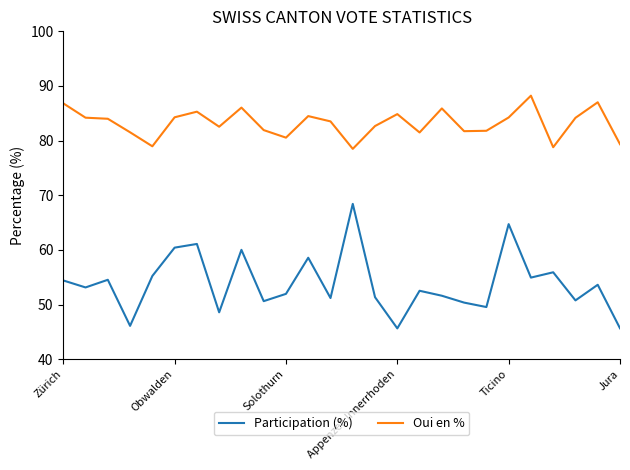

What is the maximum value shown in the chart?

88.2